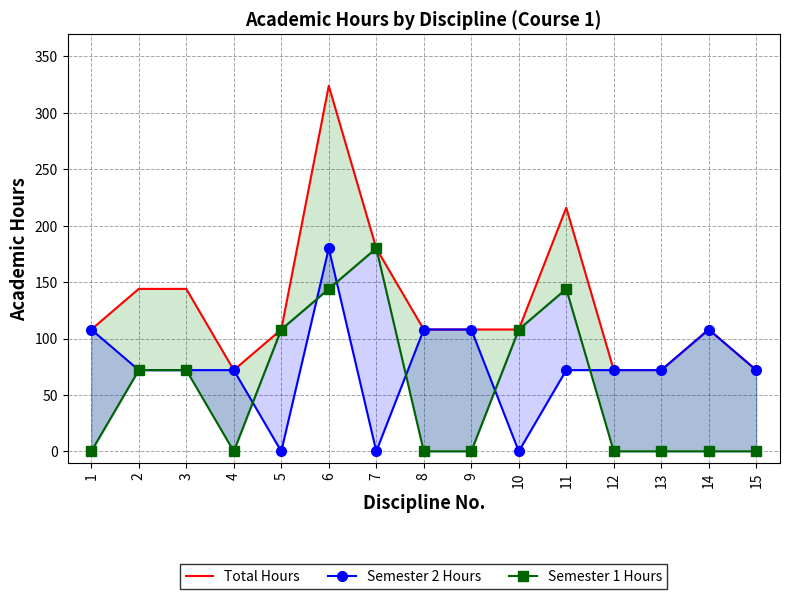

At how many categories does at least one series exceed 103?

11